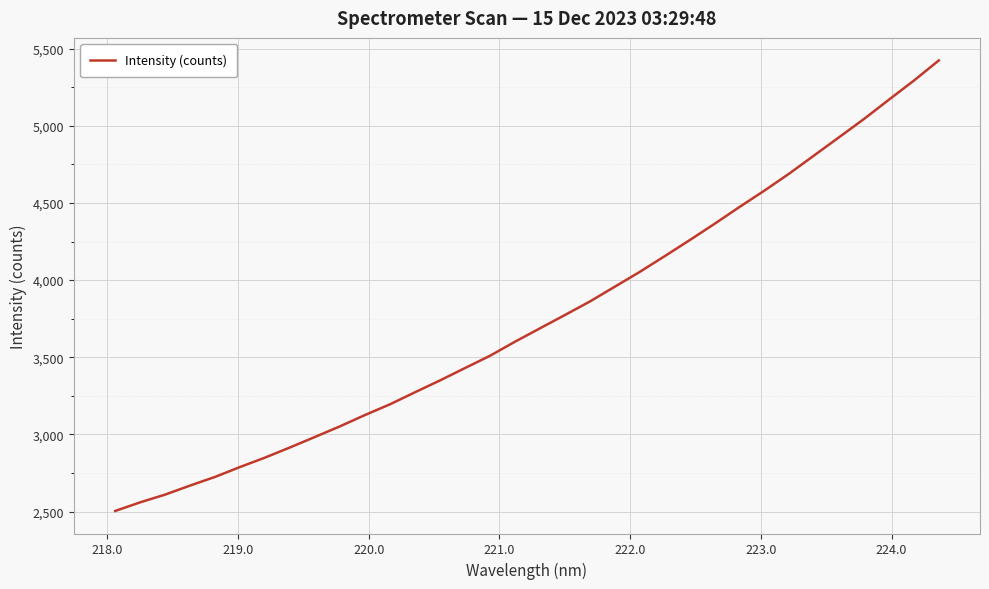

What is the difference between the maximum and minimum values?

2920.0